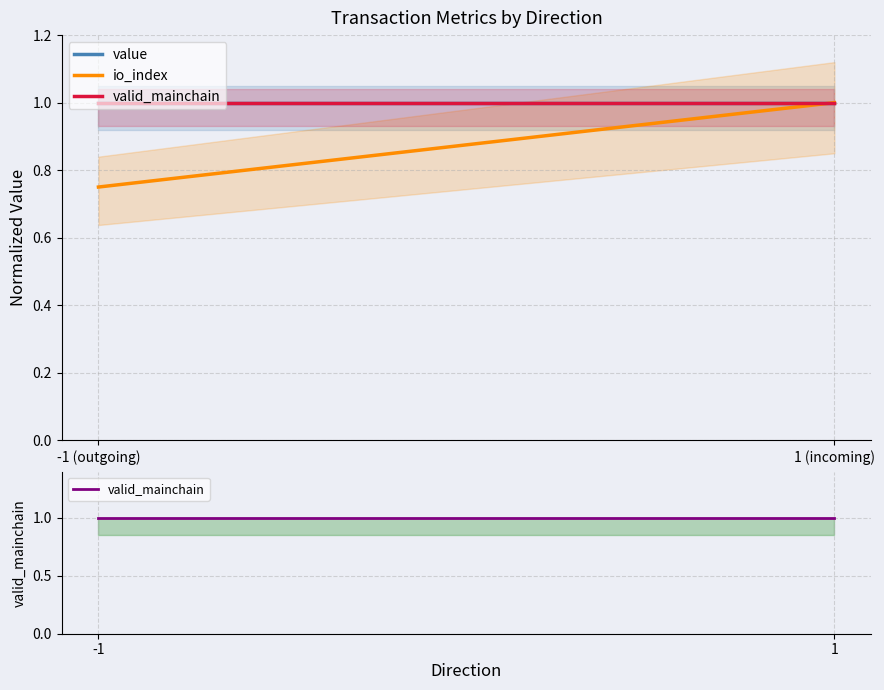

Is the value of valid_mainchain at 1 (incoming) greater than the value of value at 1 (incoming)?

No